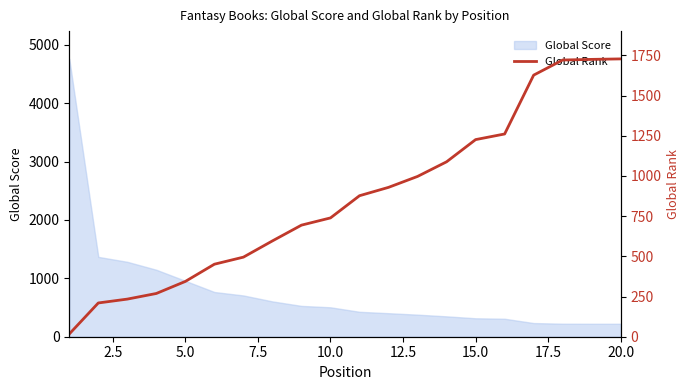

How many data points are above 877?

9